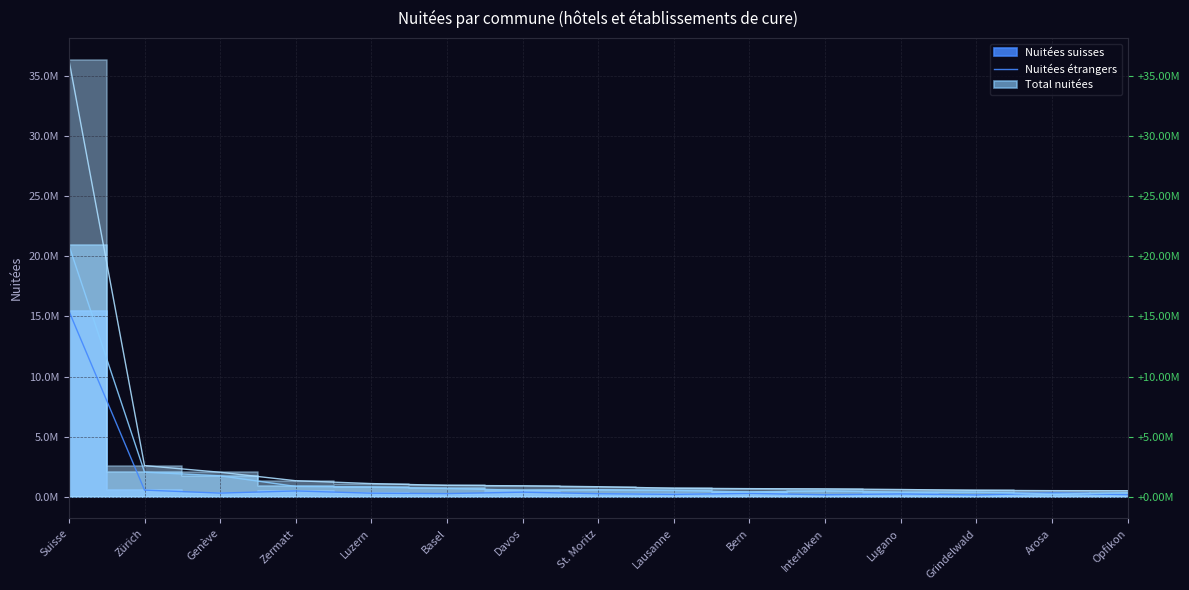

Which series has the largest range (max minus min)?

Total nuitées